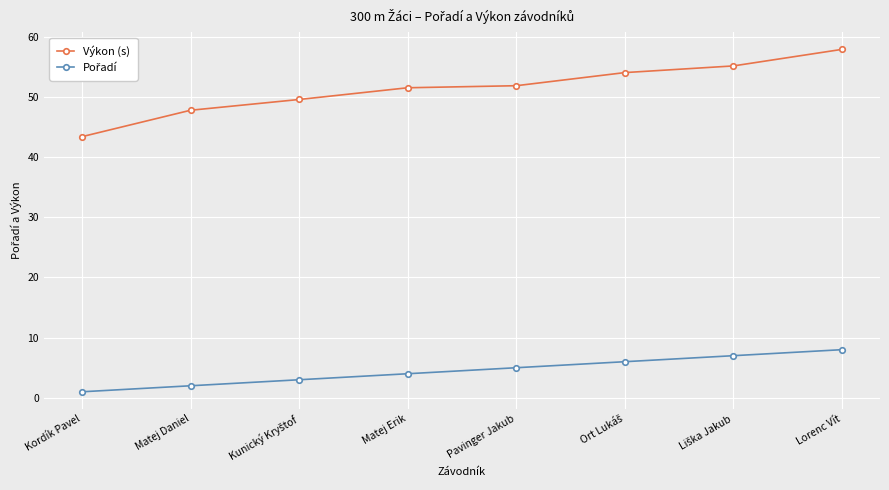

What value does the Výkon (s) series have at Matej Erik?

51.5